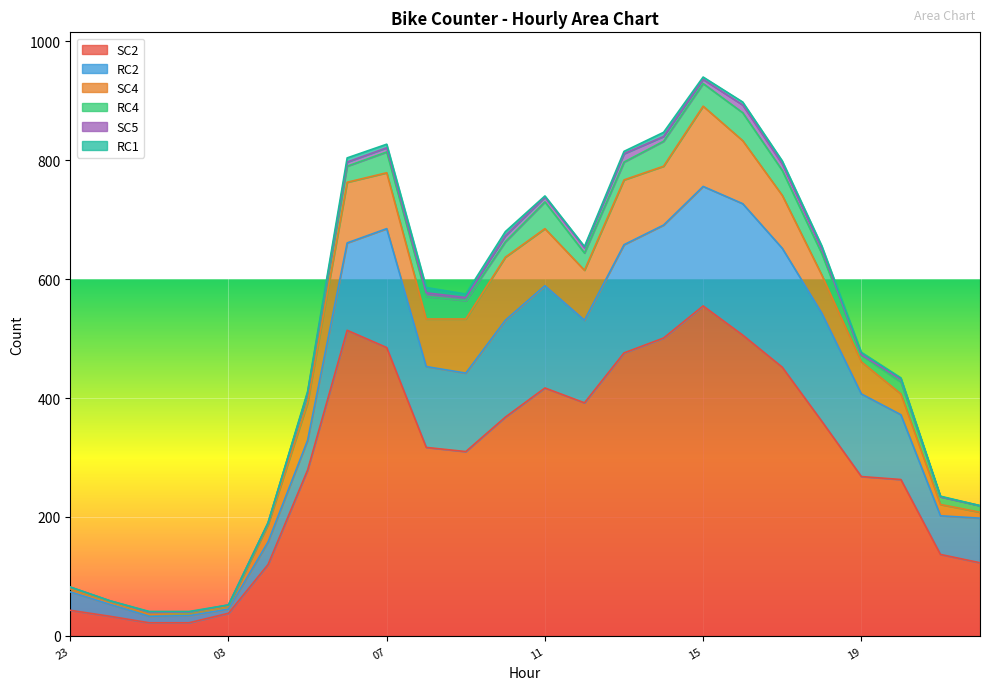

How many lines are shown in the chart?

6